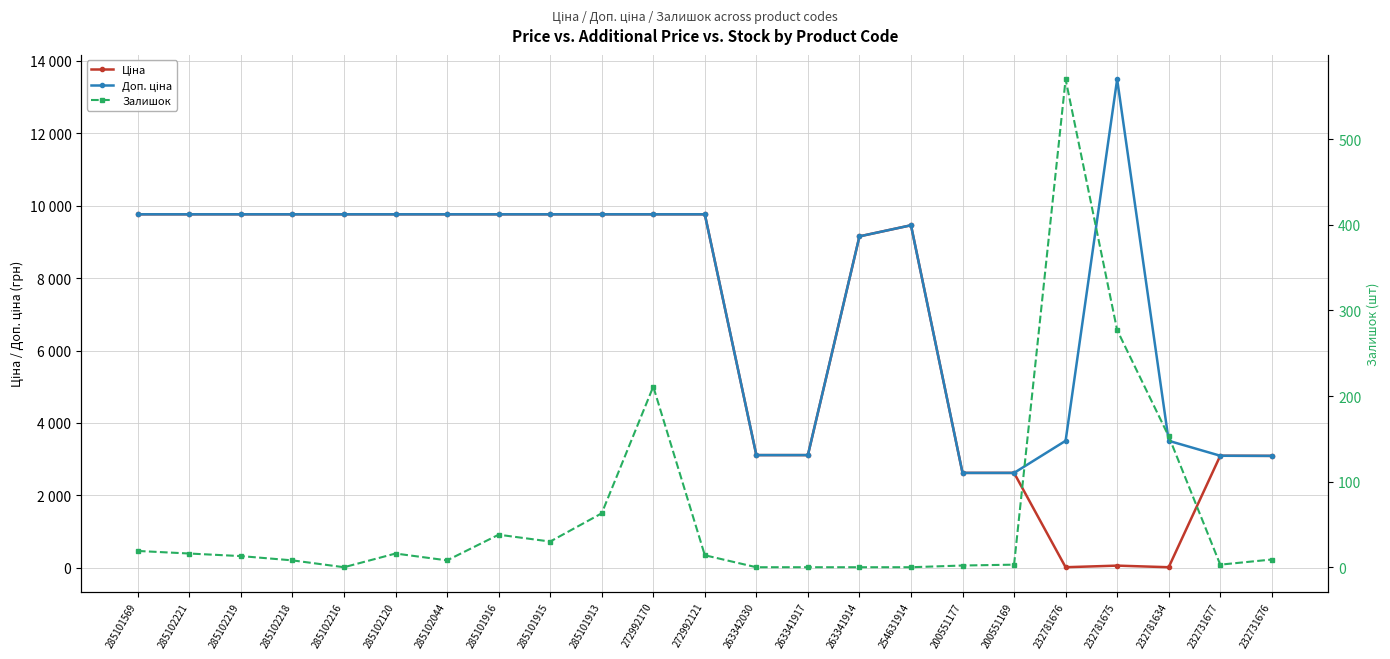

True or false: Ціна has more than 2 interior local peaks.

True